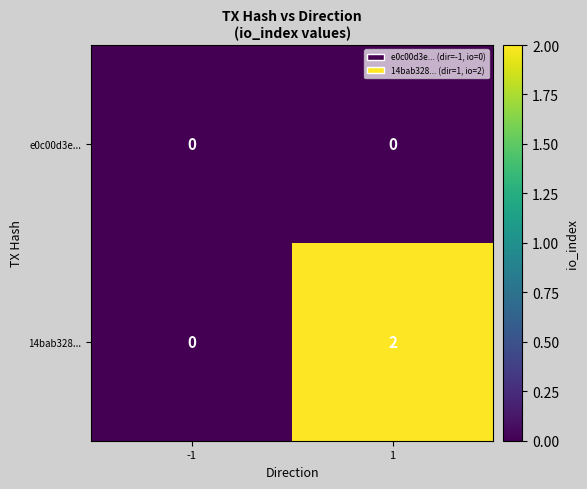

At 1, list the series in order from smallest to largest.

e0c00d3e..., 14bab328...